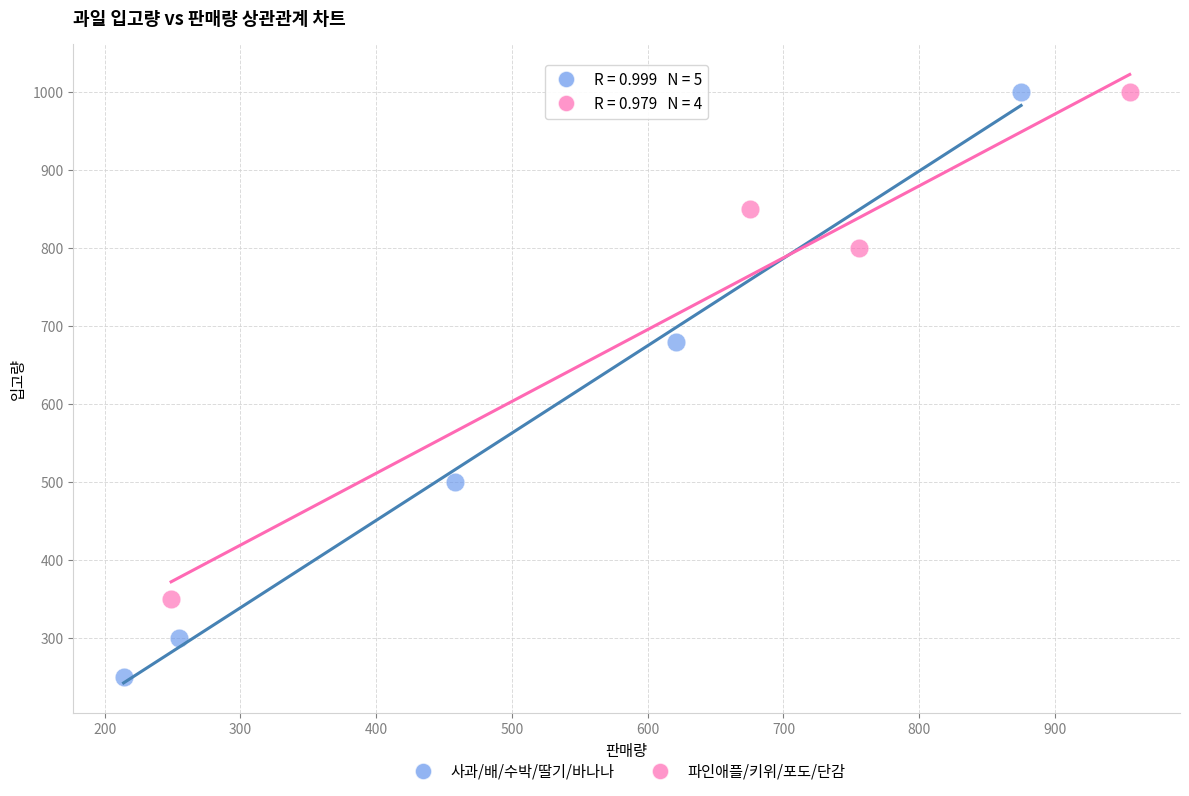

Which series has the widest spread of Y values?

사과/배/수박/딸기/바나나